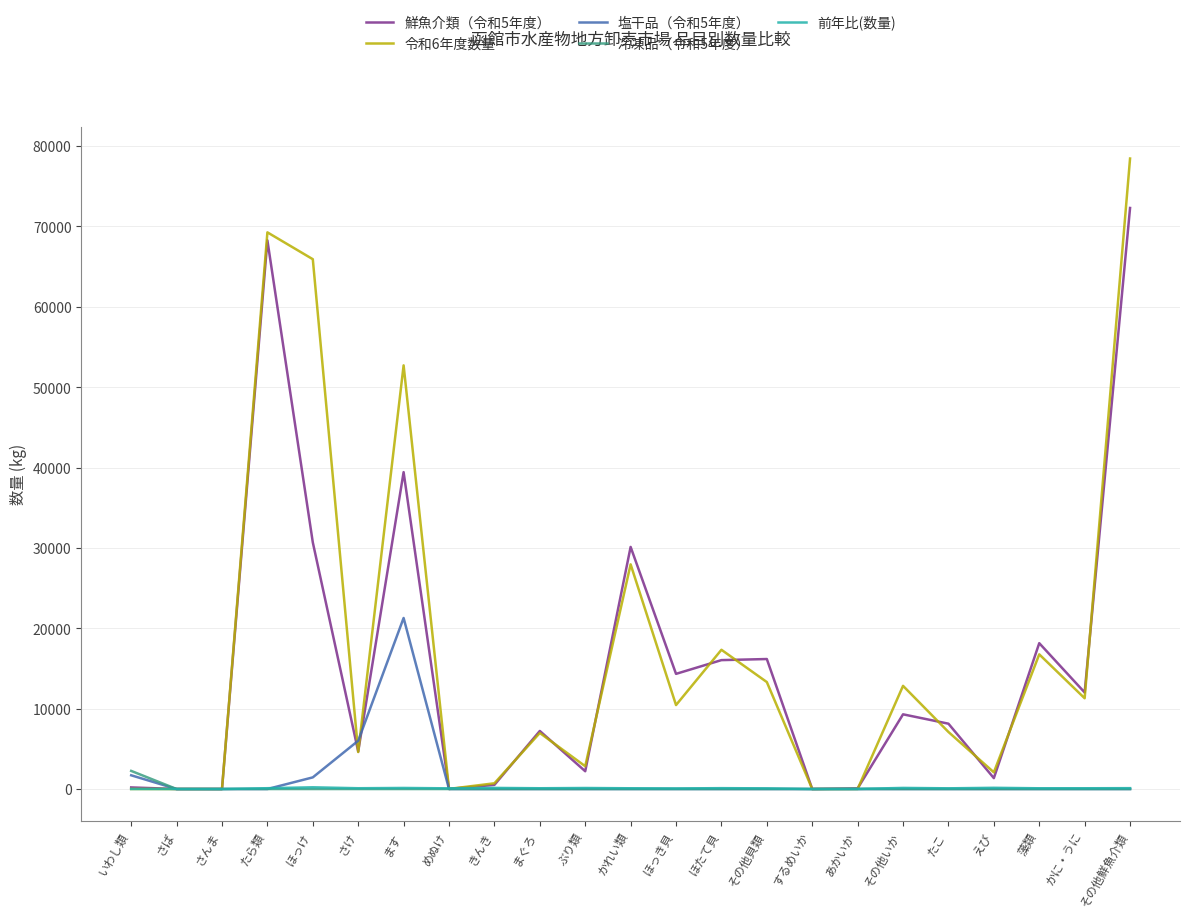

What are all the series names shown in the legend?

鮮魚介類（令和5年度）, 令和6年度数量, 塩干品（令和5年度）, 冷凍品（令和5年度）, 前年比(数量)